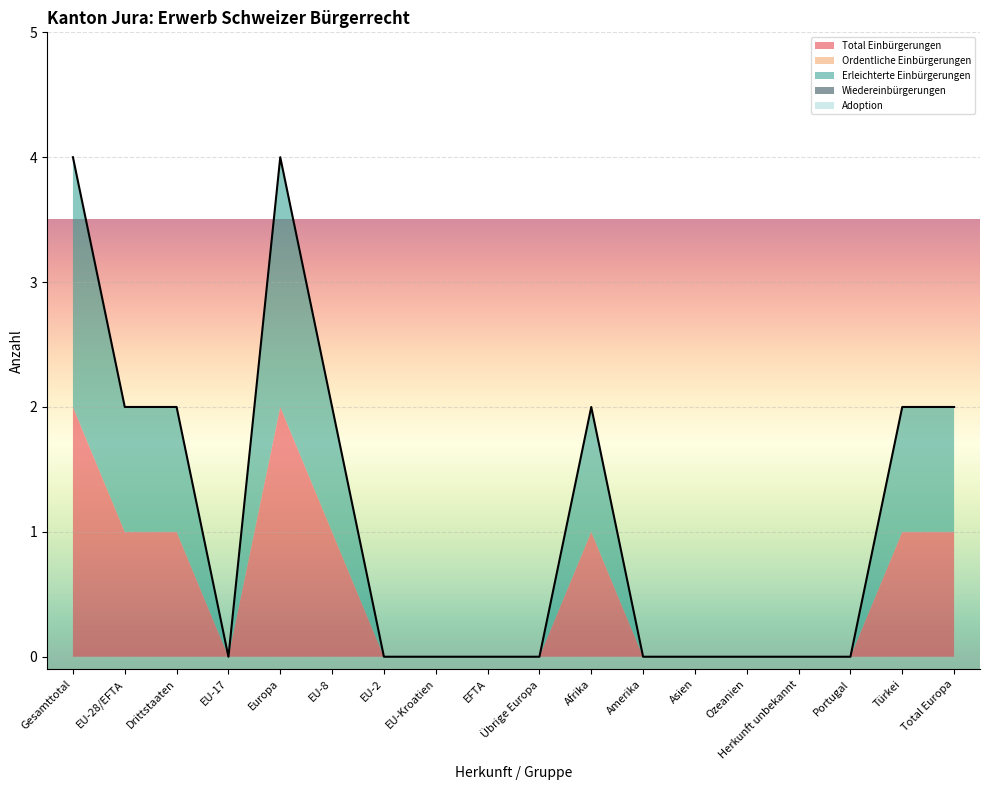

True or false: Ordentliche Einbürgerungen has more than 0 interior local peaks.

False